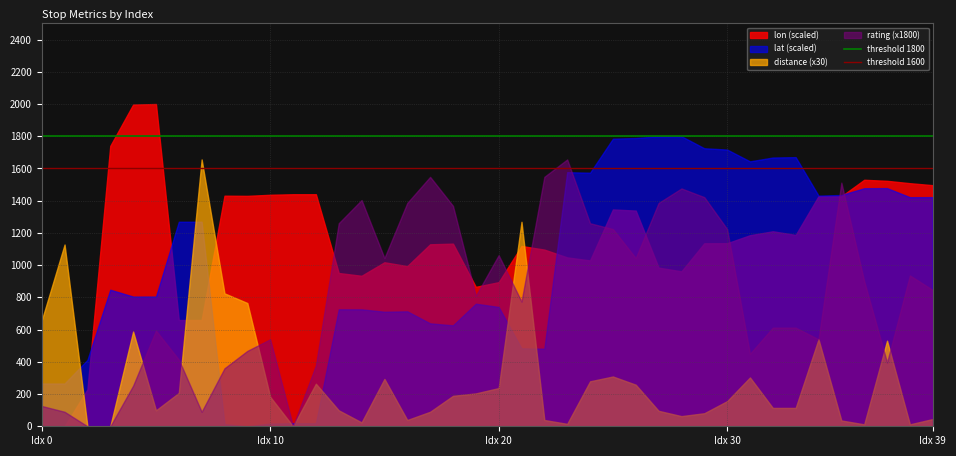

What is the sum of all threshold 1600 values?

3200